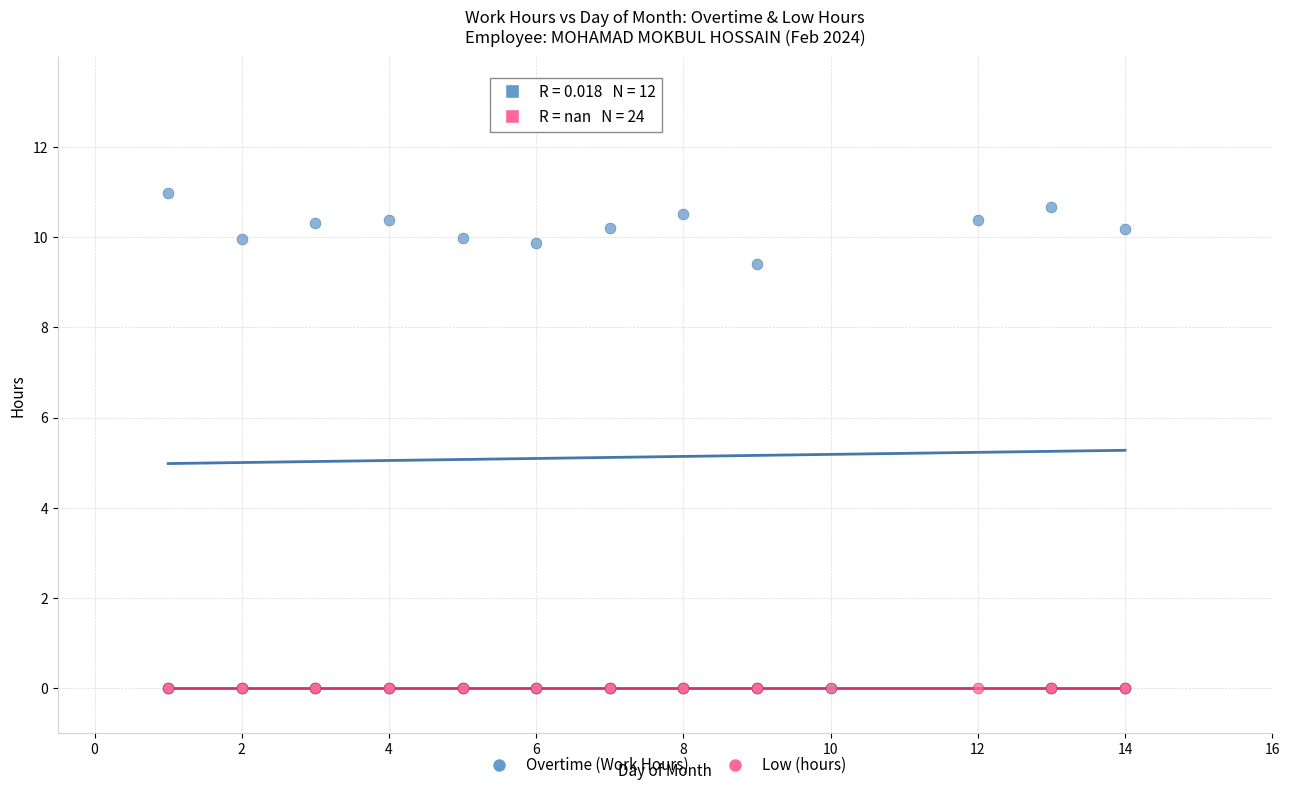

Across all series, what Y value is closest to 5?

9.4